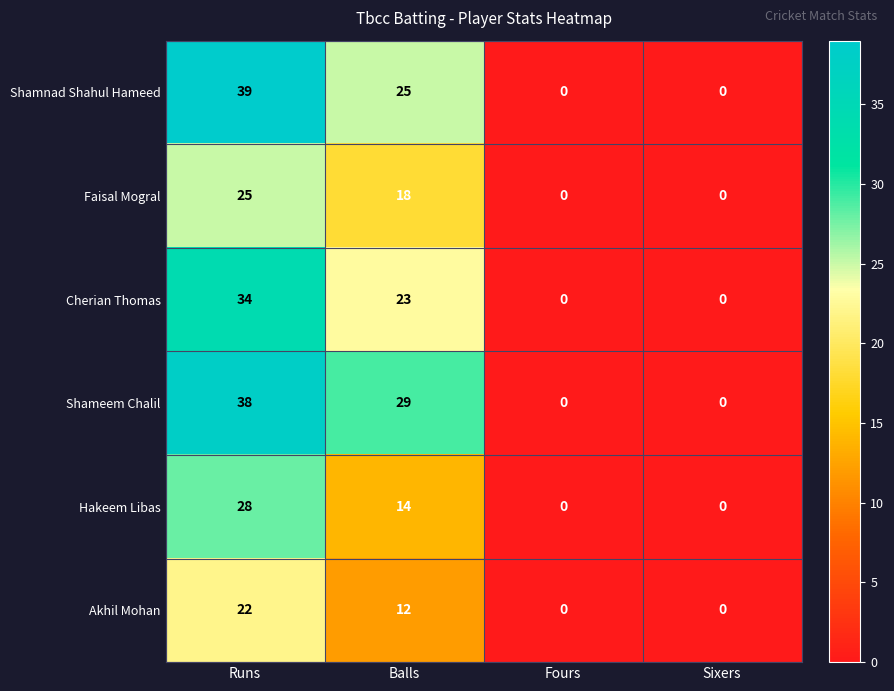

At which label is Faisal Mogral closest to 12?

Balls